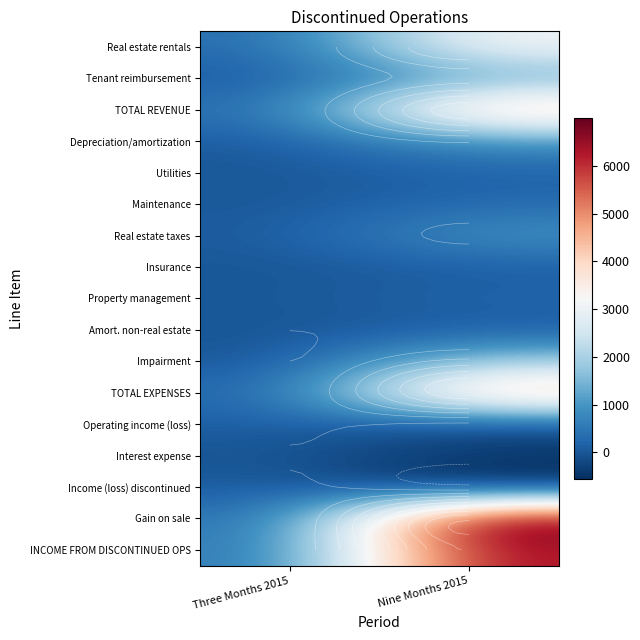

Which has a higher value, Nine Months 2015 or Three Months 2015?

Nine Months 2015